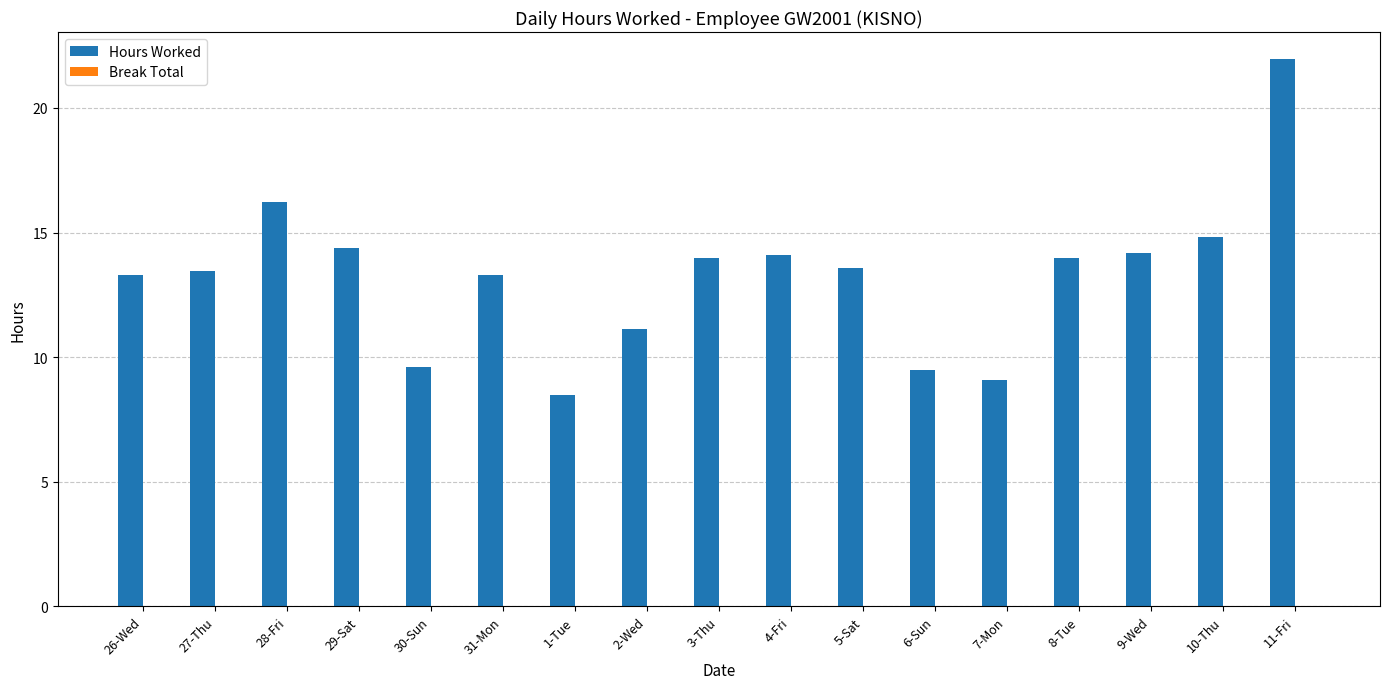

What is the label of the 3rd bar from the right?

9-Wed